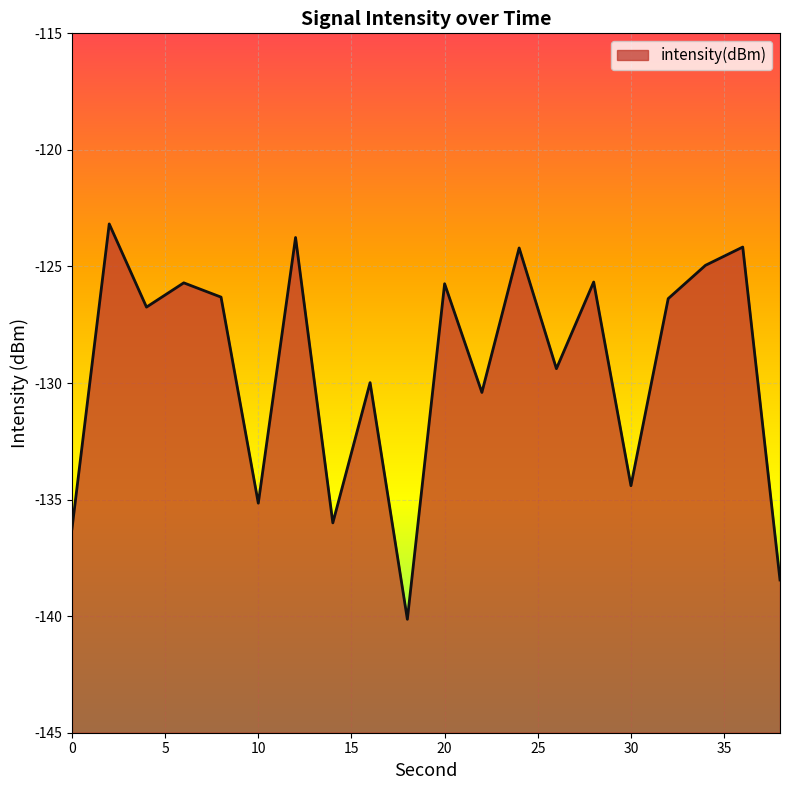

Where is the data nearest to the value -131?

22